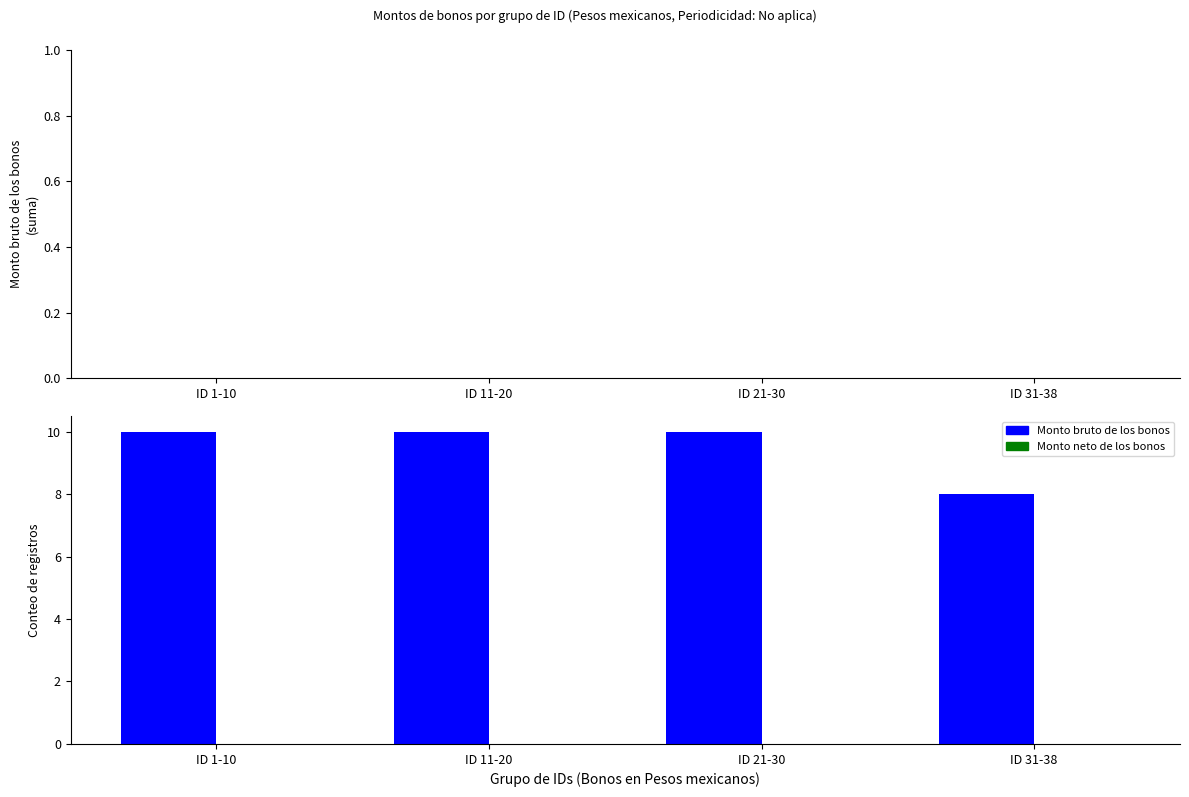

Reading left to right, extract all data points from this chart.

10	10	10	8